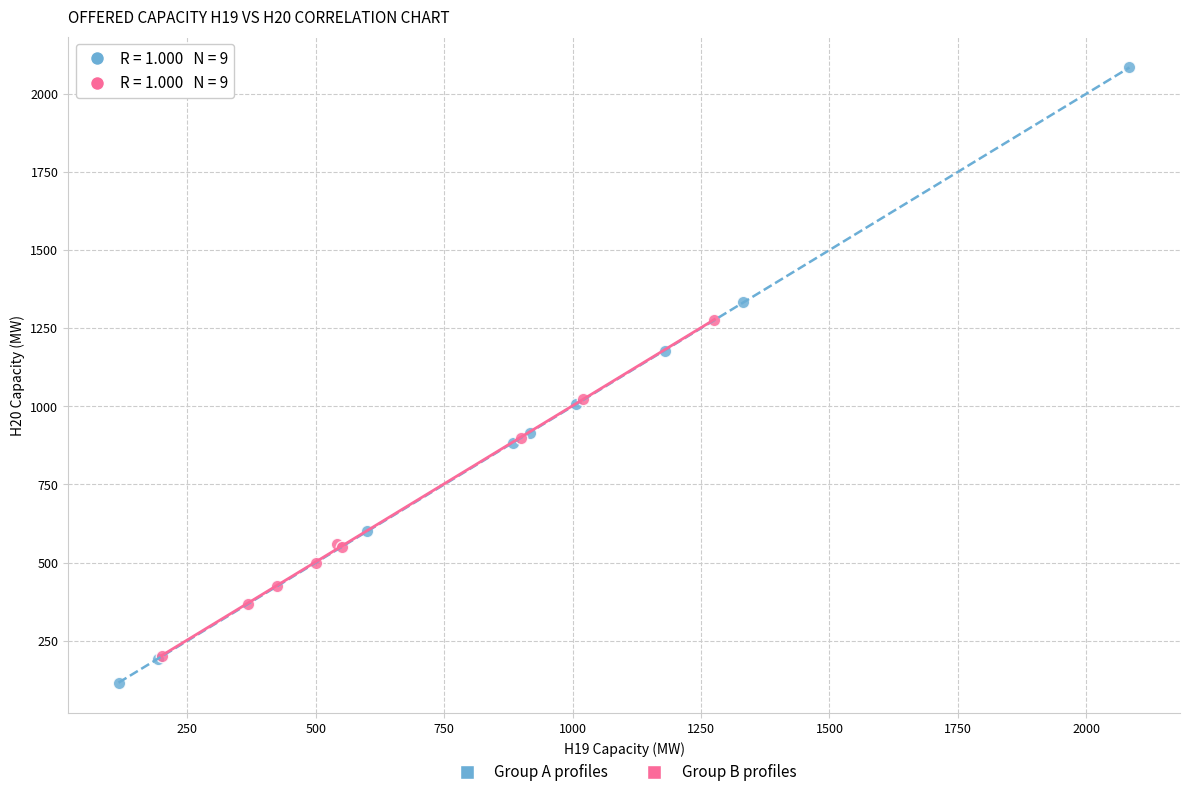

What are all the series names shown in the legend?

Group A profiles, Group B profiles